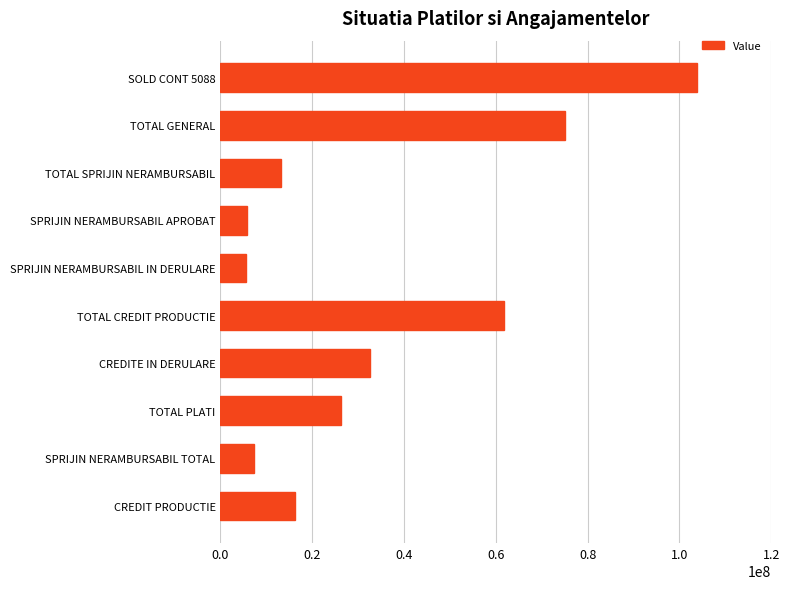

What is the change in value from SPRIJIN NERAMBURSABIL IN DERULARE to SOLD CONT 5088?

+98252458